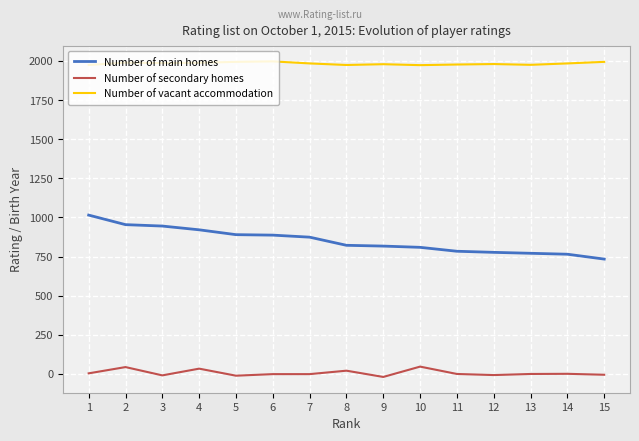

True or false: Number of main homes and Number of secondary homes cross at least once.

False